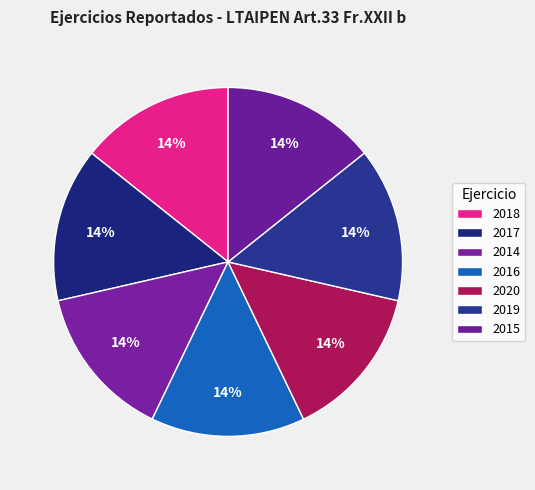

Count the number of slices in the pie.

7